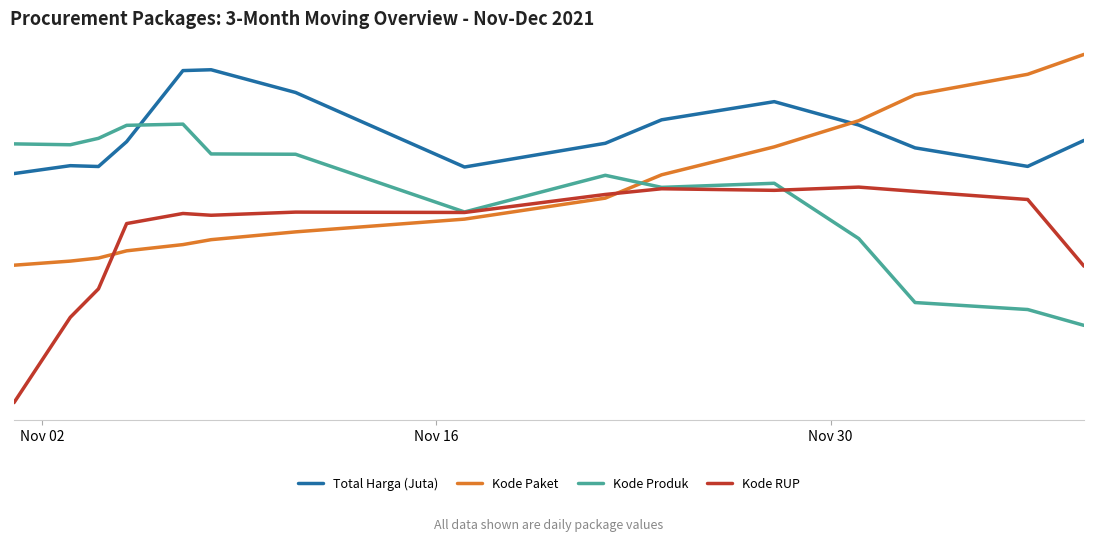

Does the chart have visible grid lines?

Yes